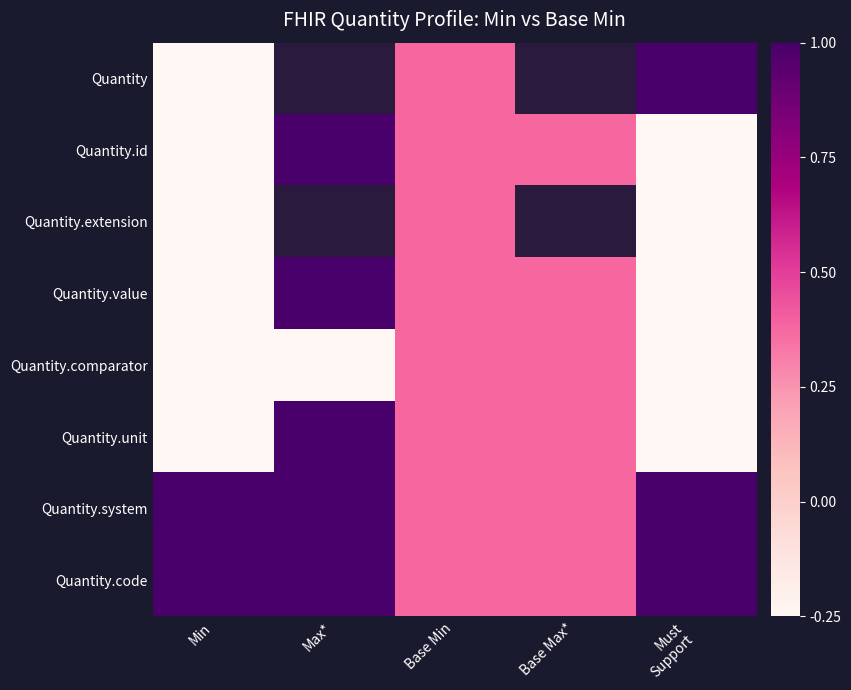

Which category has the highest value in the Quantity.code series?

Min